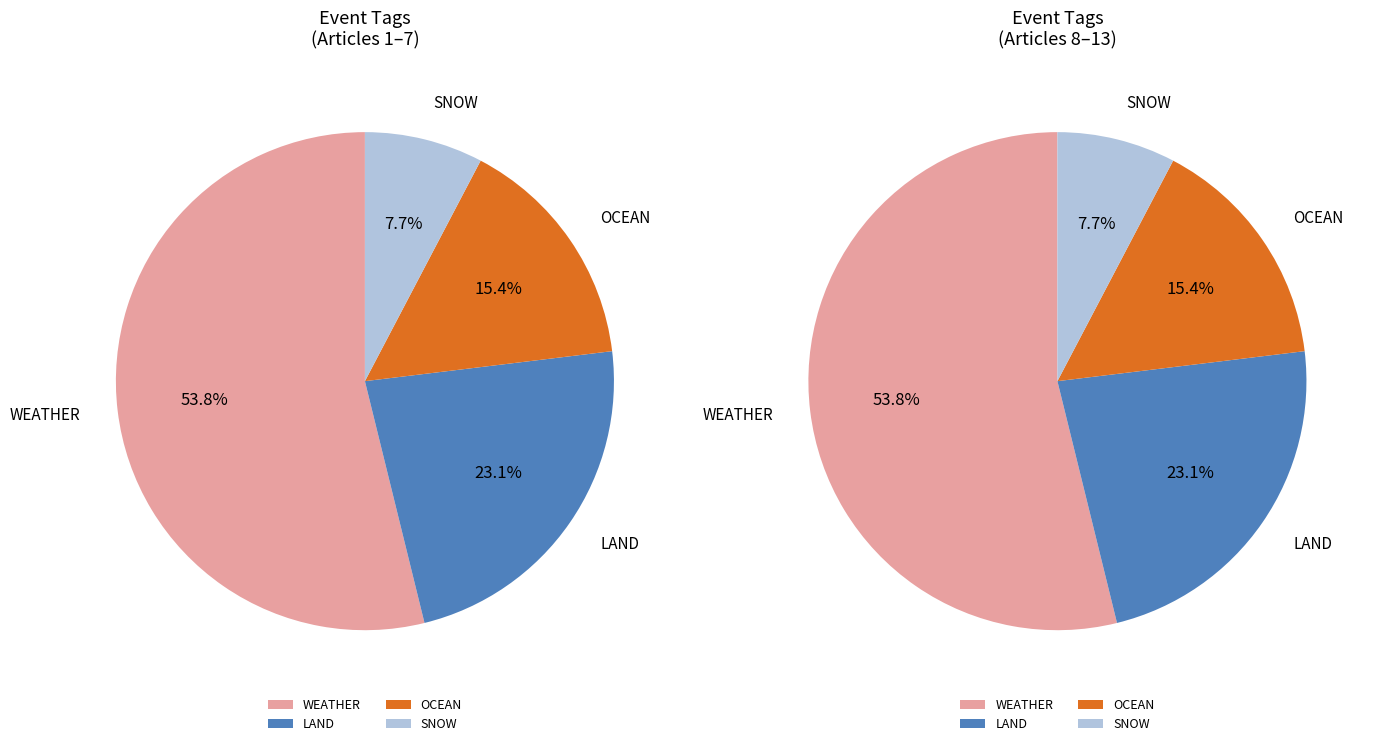

Is it true that Ishikawa, Japan is 1% of the pie?

False